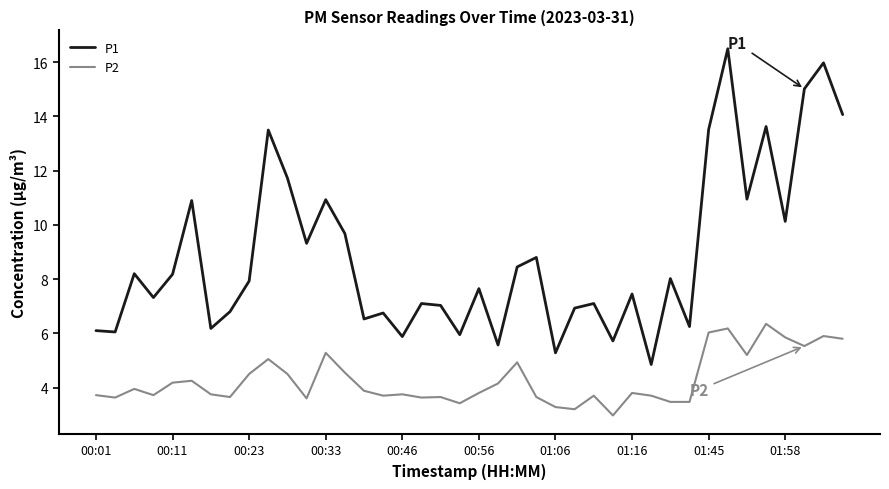

True or false: P1 and P2 cross at least once.

False